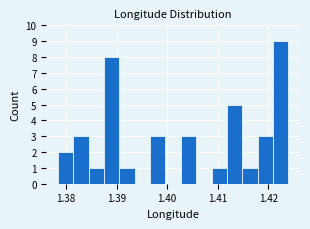

Around what value on the x-axis is the tallest bar? Give the approximate position of its centre, as read against the axis.

1.422